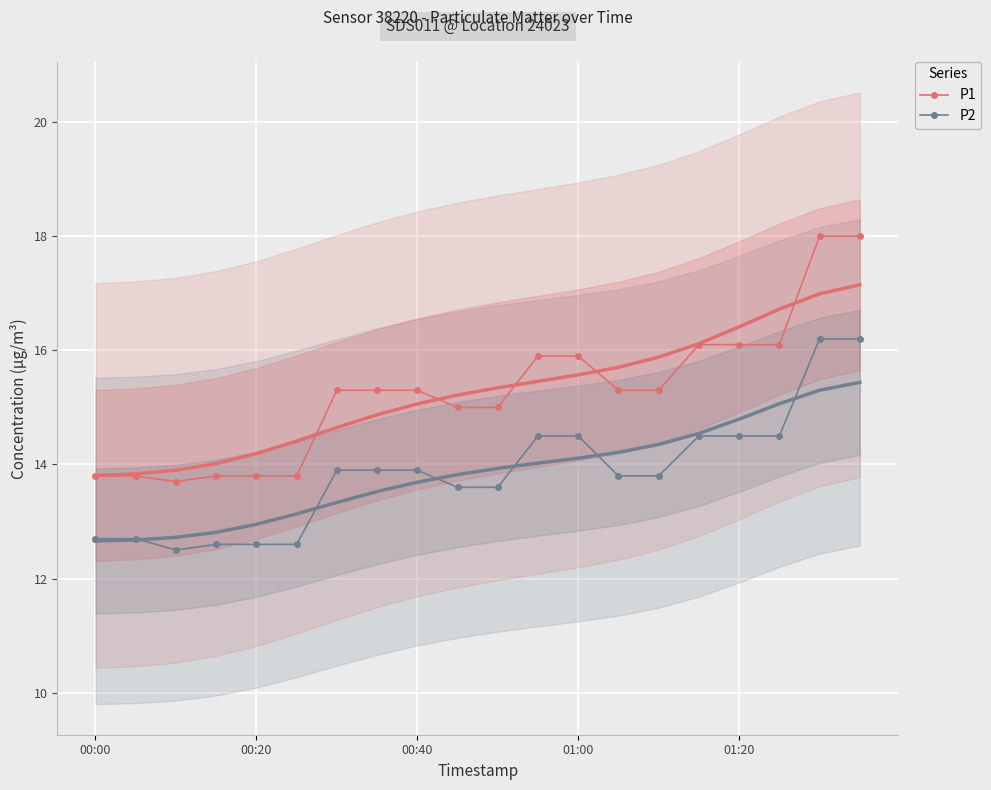

Count the number of categories in the chart.

20